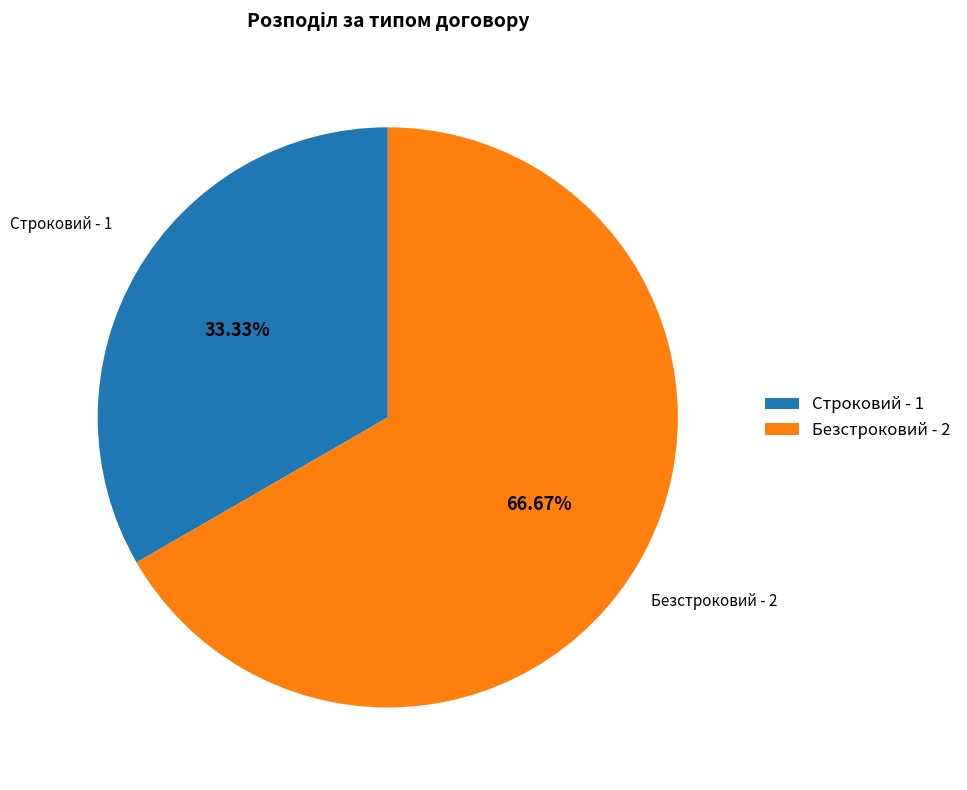

Count the number of slices in the pie.

2